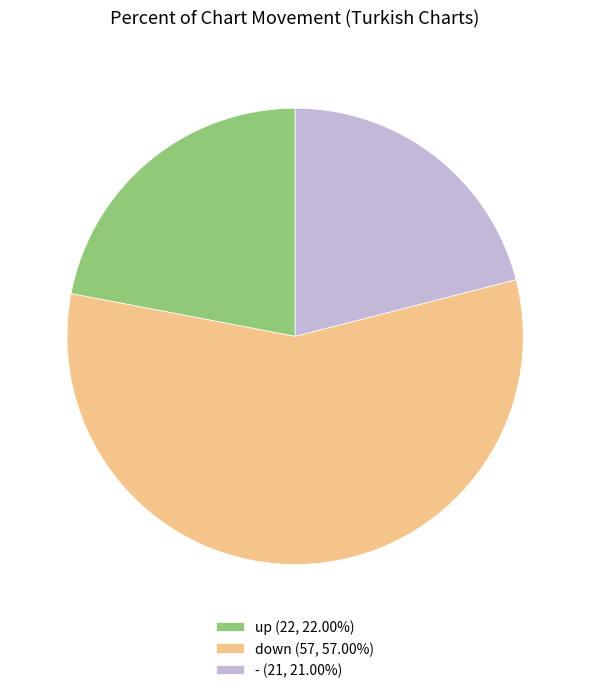

Is up the majority of the pie?

No